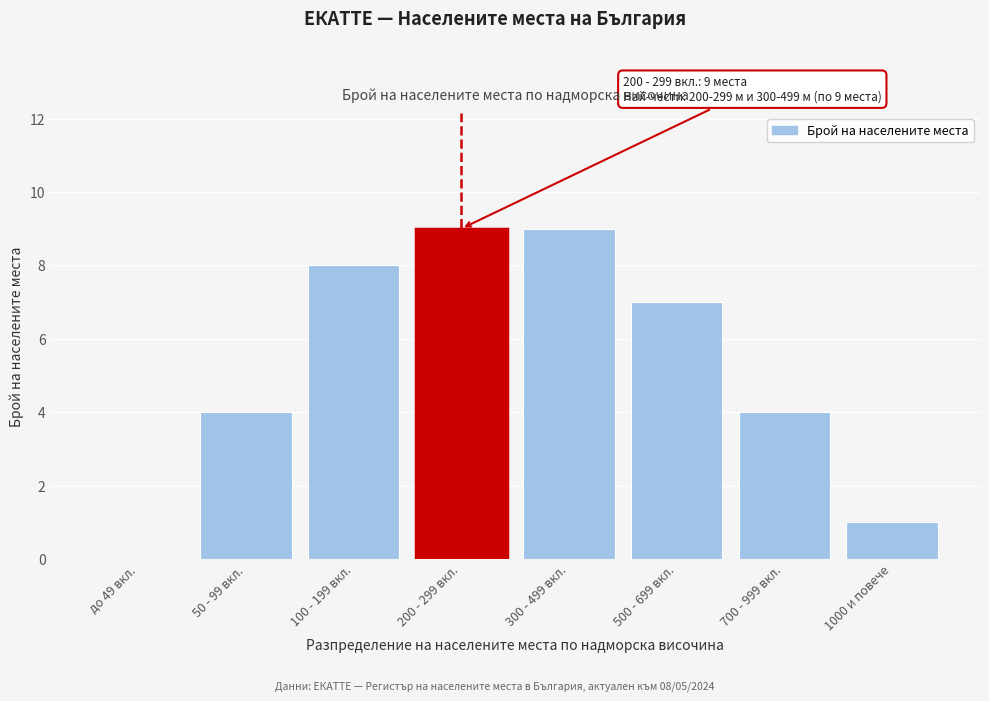

Reading left to right, transcribe all the data shown in this chart.

до 49 вкл.=0	50 - 99 вкл.=4	100 - 199 вкл.=8	200 - 299 вкл.=9	300 - 499 вкл.=9	500 - 699 вкл.=7	700 - 999 вкл.=4	1000 и повече=1